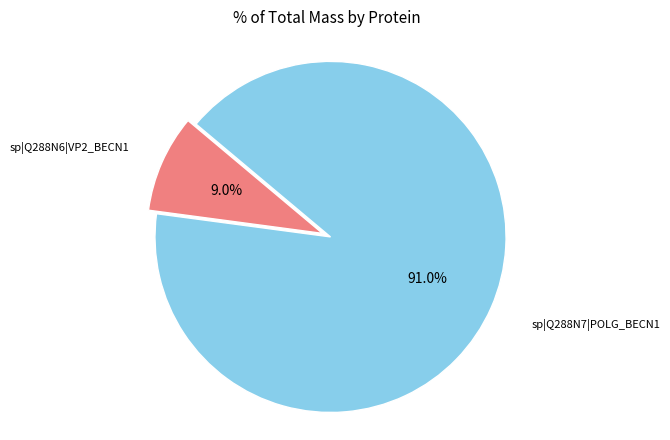

Does any single category account for the majority?

Yes